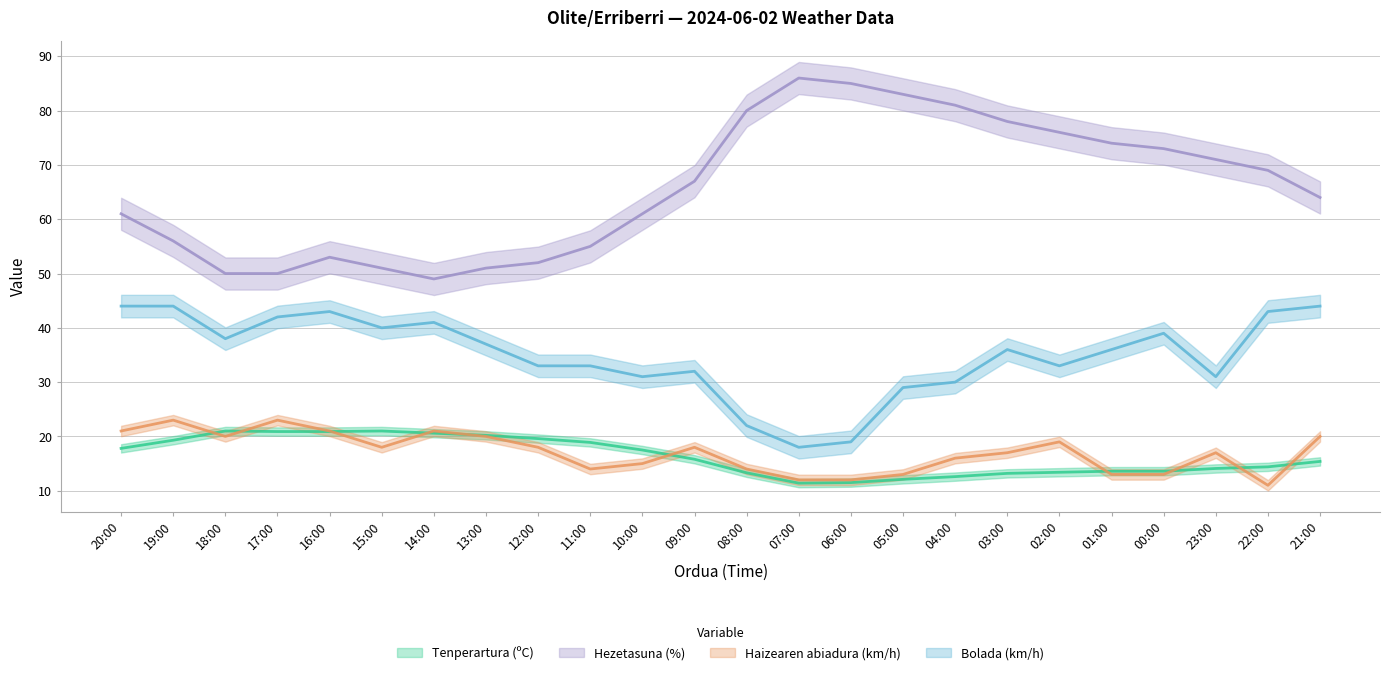

At which category is the sum across all series the highest?

03:00